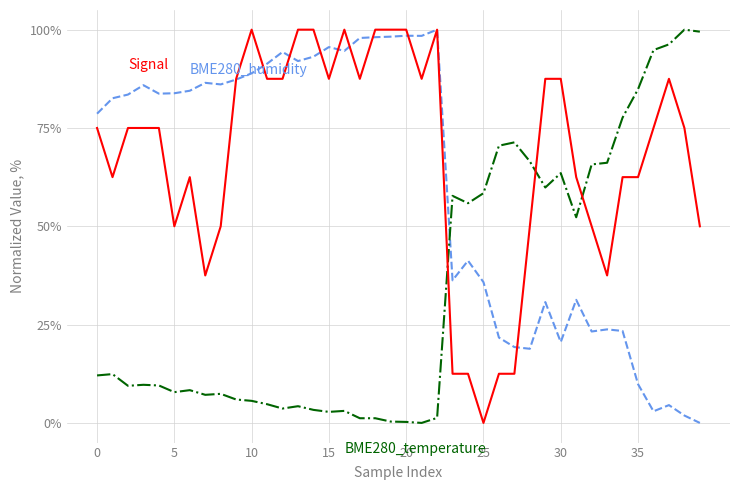

What is the maximum value shown in the chart?

100.0